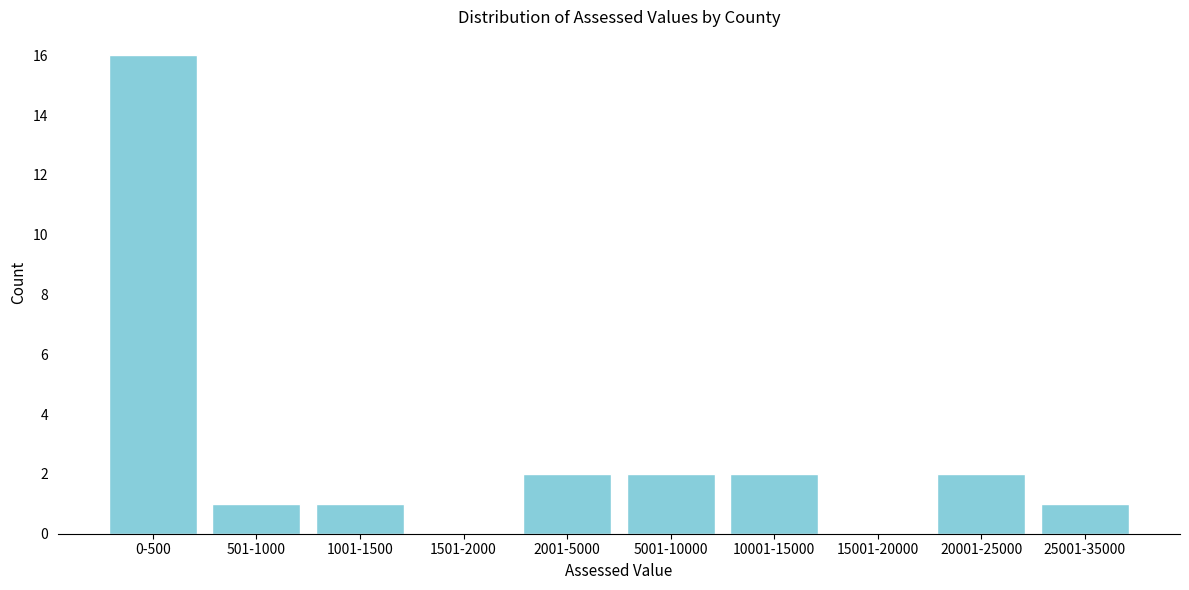

Reading left to right, what are all the values shown in this chart?

0-500=16	501-1000=1	1001-1500=1	1501-2000=0	2001-5000=2	5001-10000=2	10001-15000=2	15001-20000=0	20001-25000=2	25001-35000=1